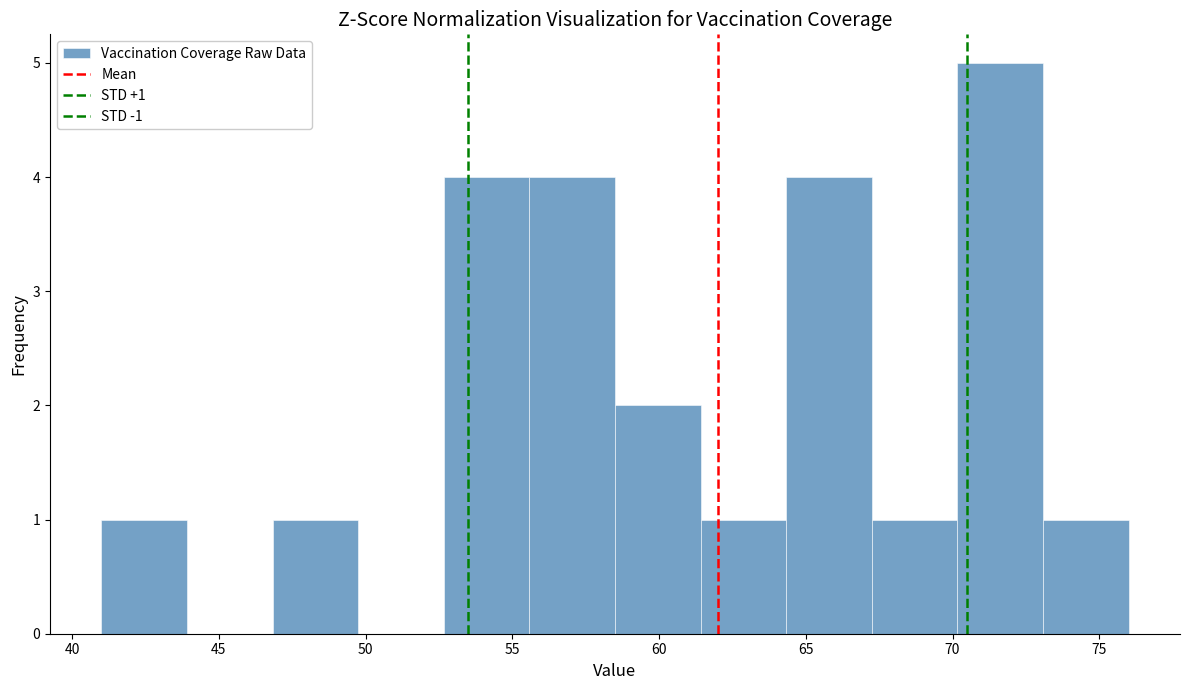

Which range on the x-axis has the tallest bar?

70.0 to 73.0